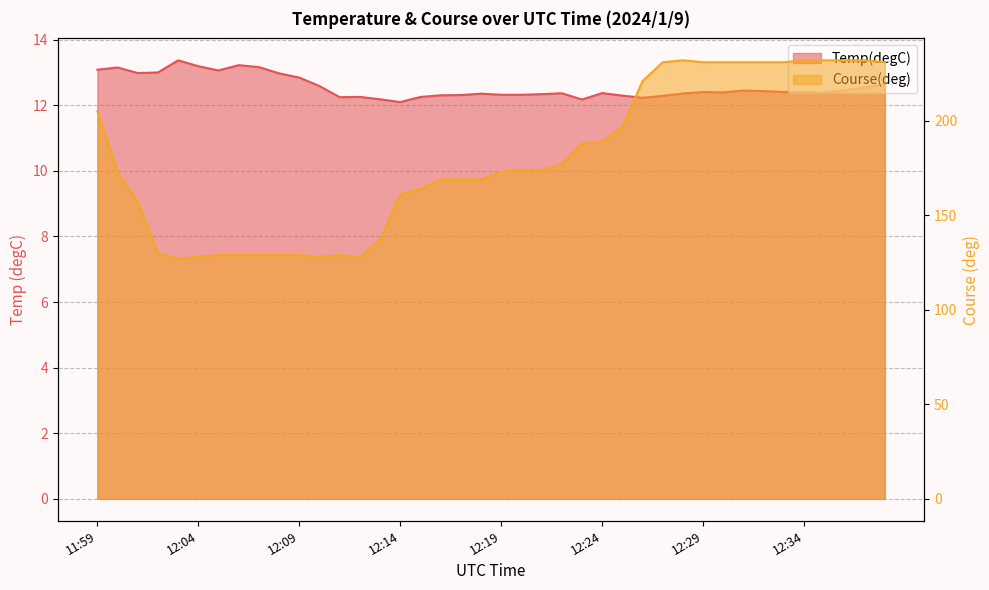

Which series has the largest total across all categories?

Course(deg)